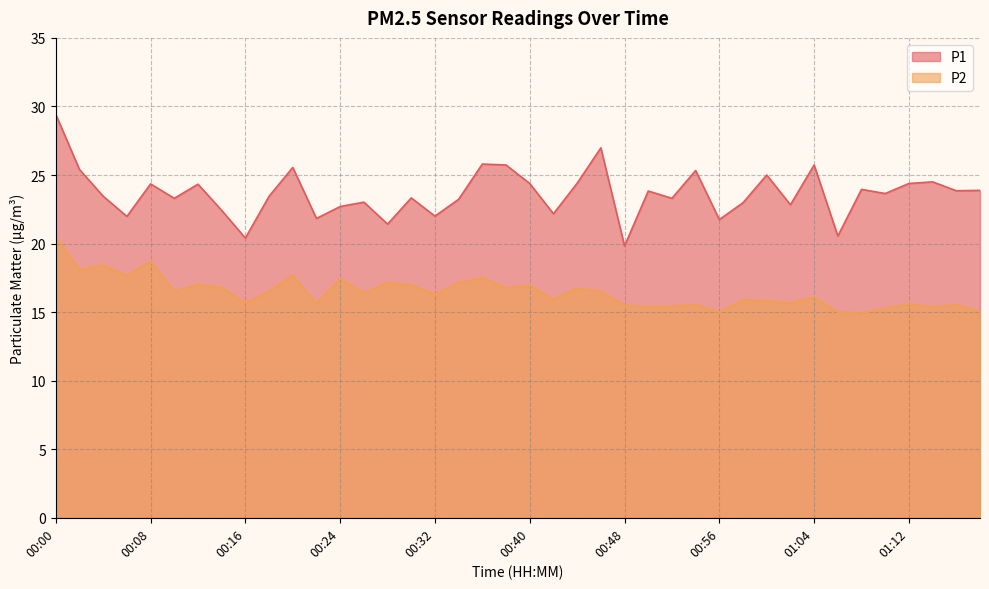

What is the maximum value for P1?

29.4